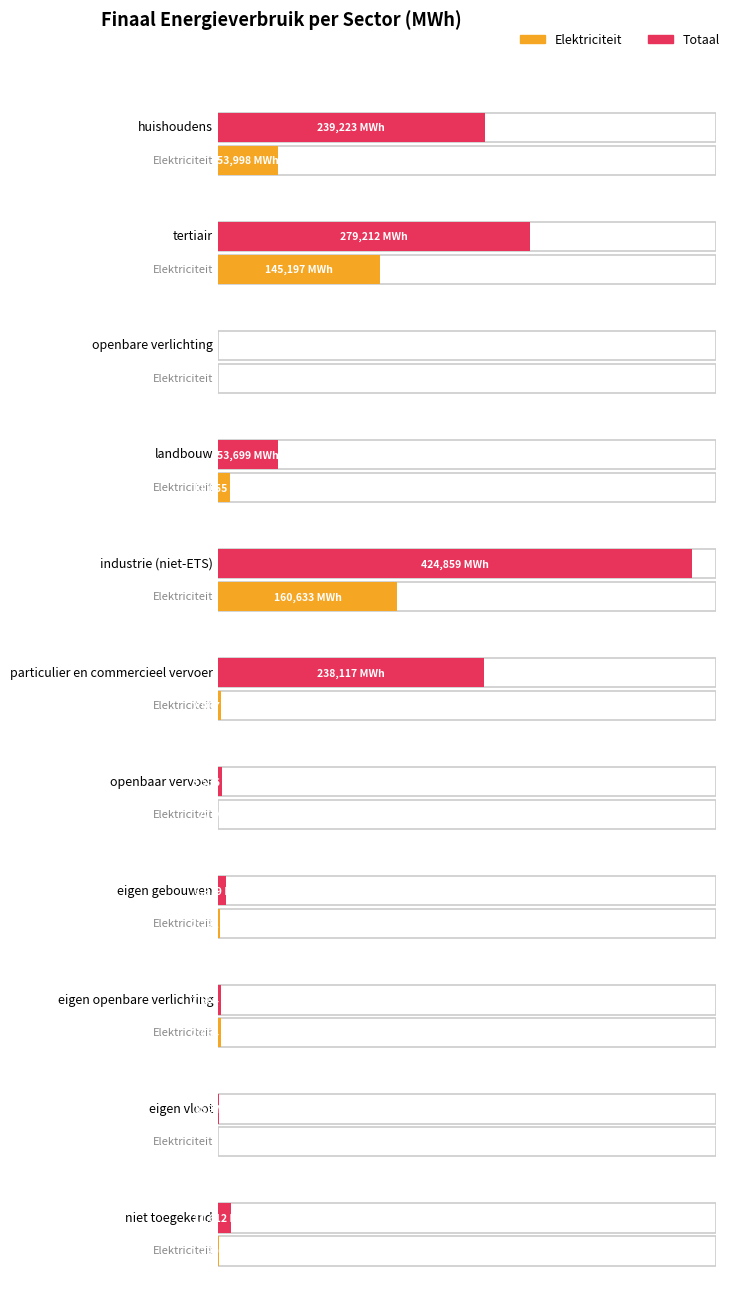

What value does the Elektriciteit series have at particulier en commercieel vervoer?

2987.1